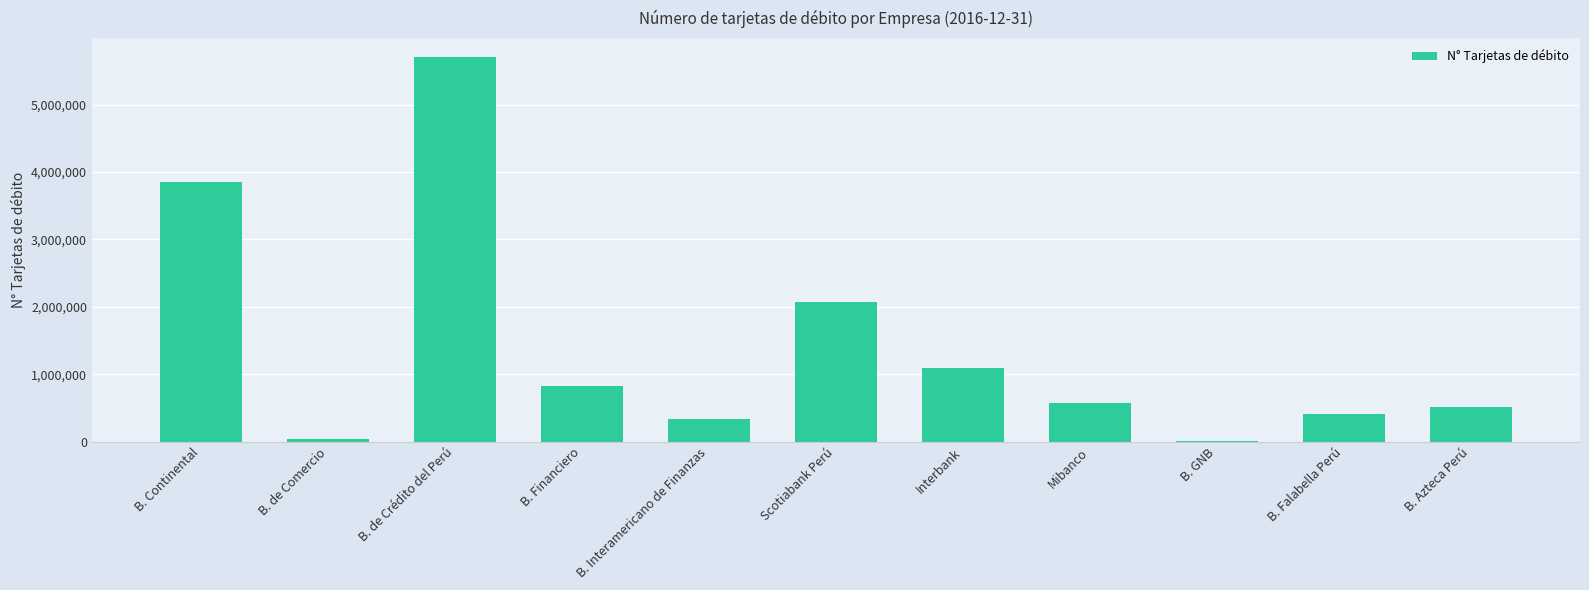

What is the change in value from Scotiabank Perú to Interbank?

-983882